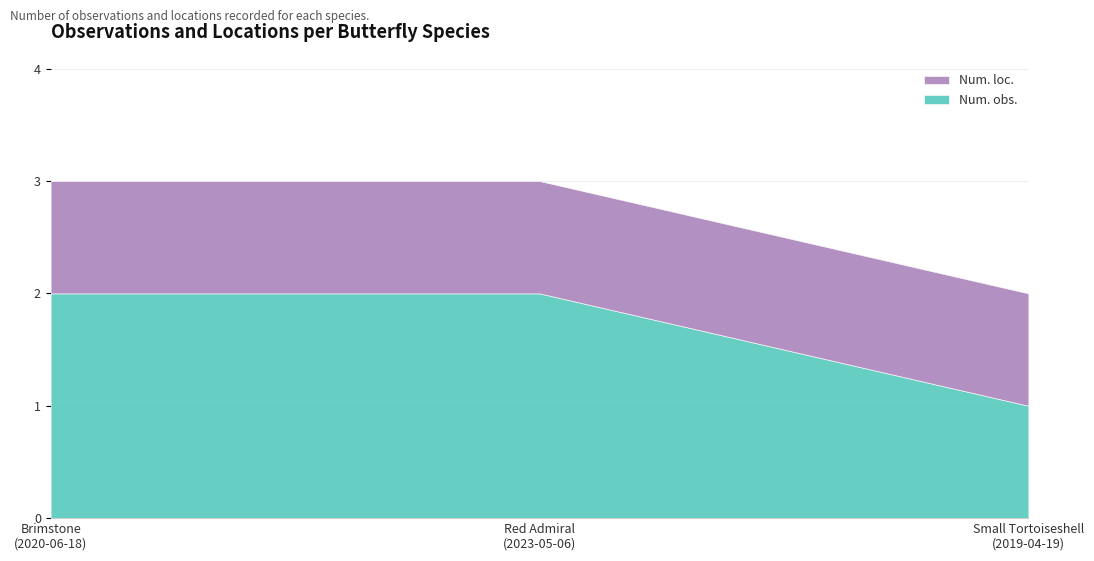

At which label is Num. loc. closest to 1?

Brimstone
(2020-06-18)